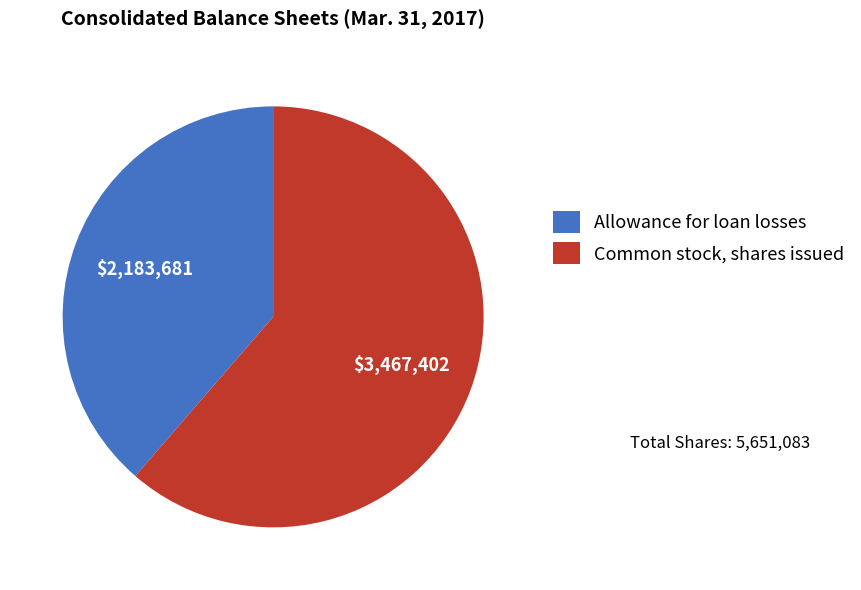

Is the sum of Common stock, shares issued and Allowance for loan losses greater than half?

Yes